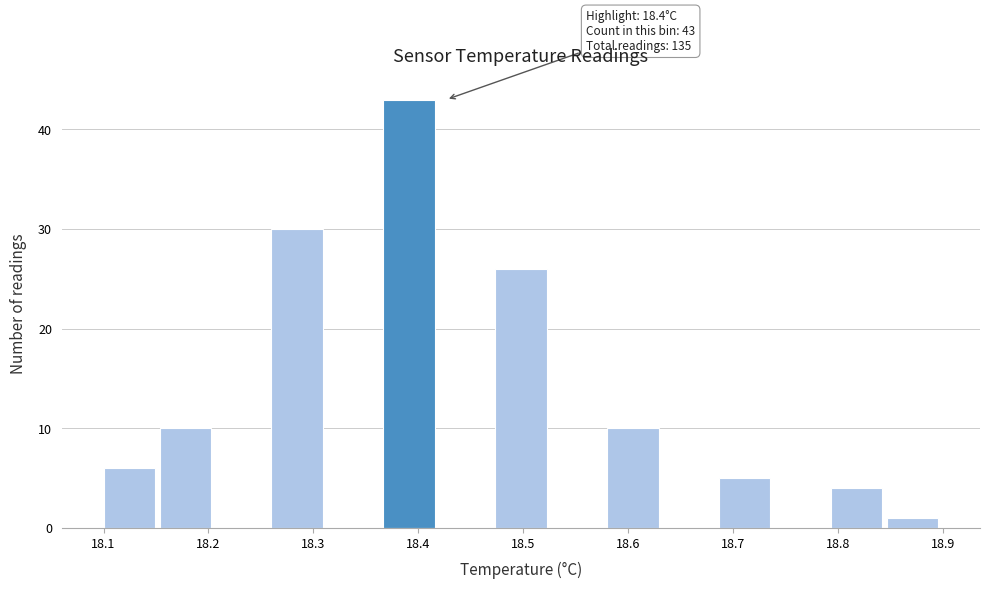

Over which range of the x-axis is the bar tallest?

18.37 to 18.42